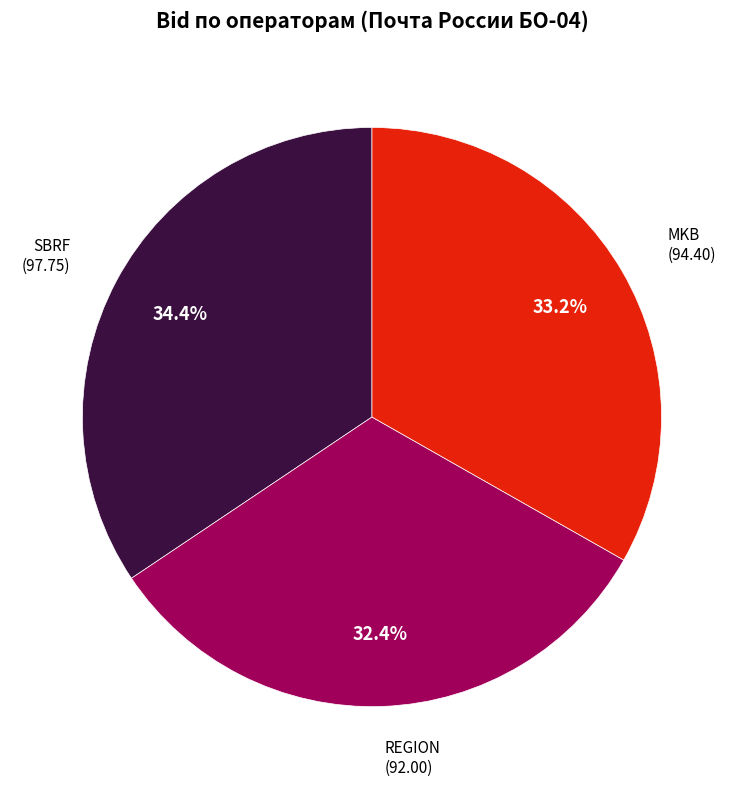

What is the ratio of the value at MKB to the value at REGION?

1.0